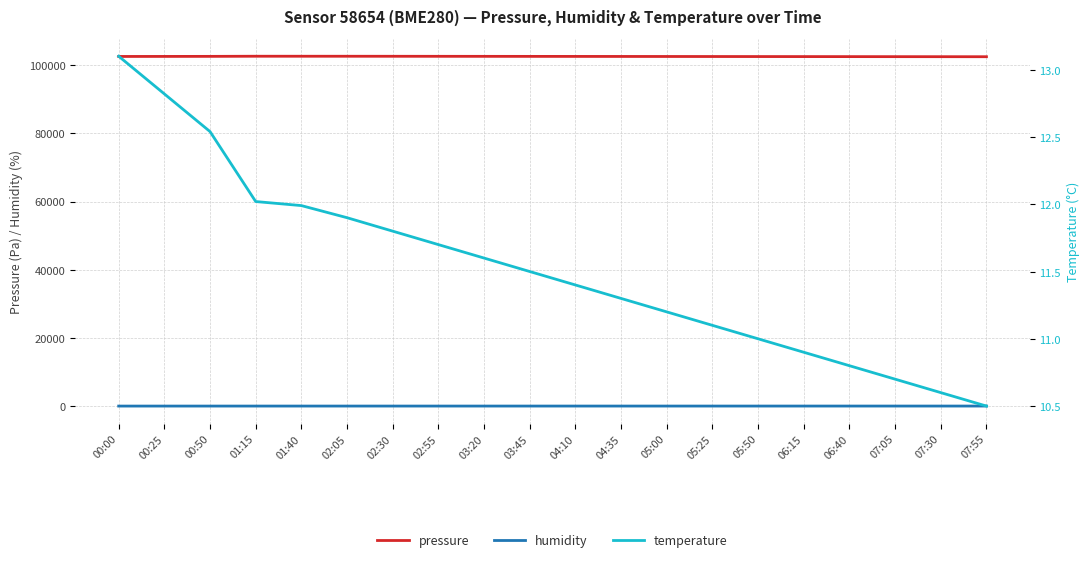

The temperature series shows 5.4 at 02:05. True or false?

False